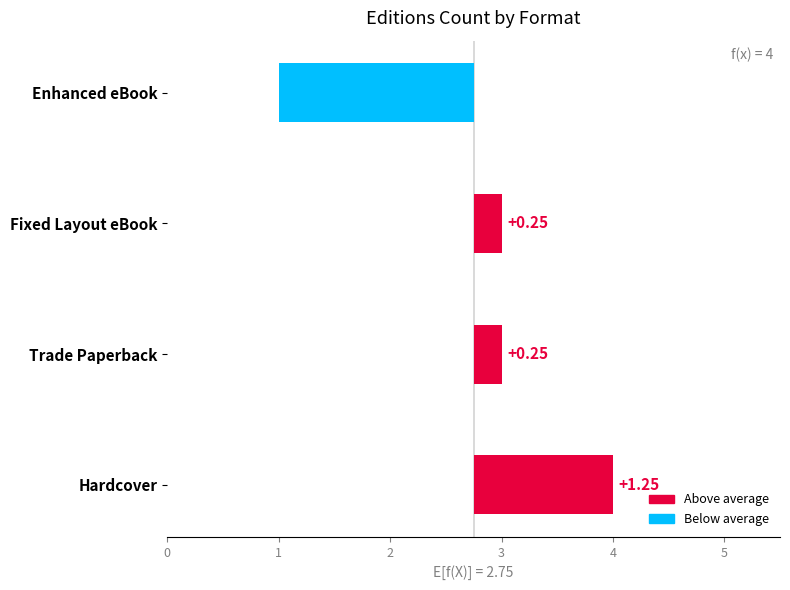

How many bars are there in total?

4